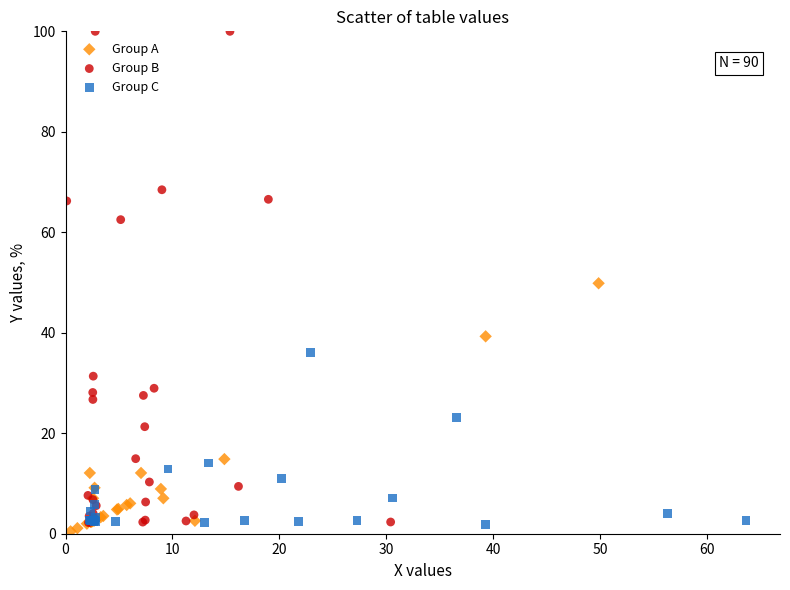

Which series has the widest spread of Y values?

Group B